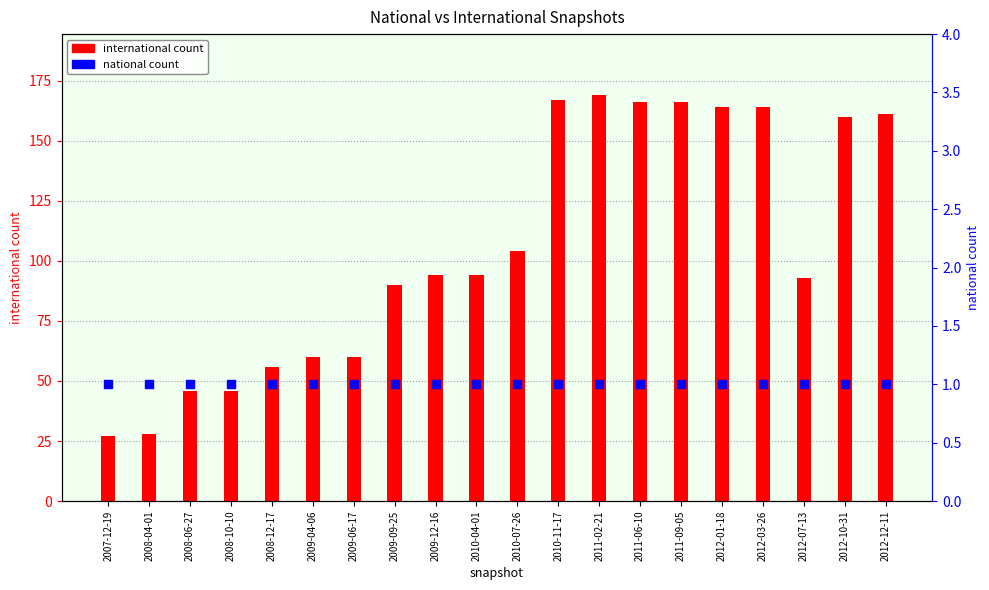

Which series has the largest total across all categories?

international